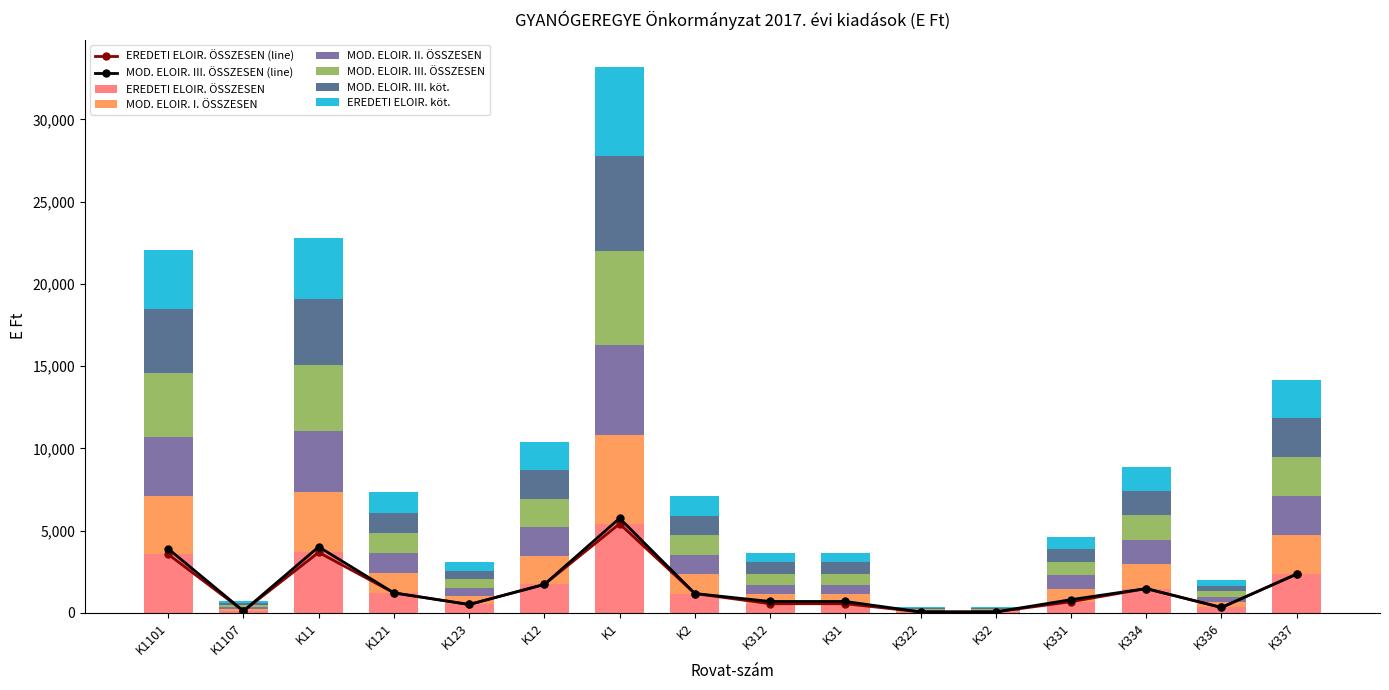

Are the bars horizontal?

No